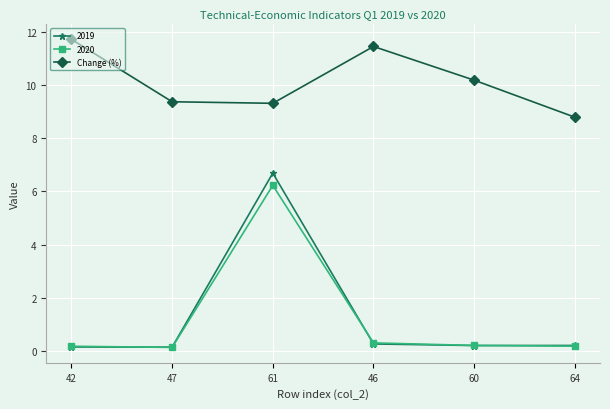

What position from the right is 47?

5